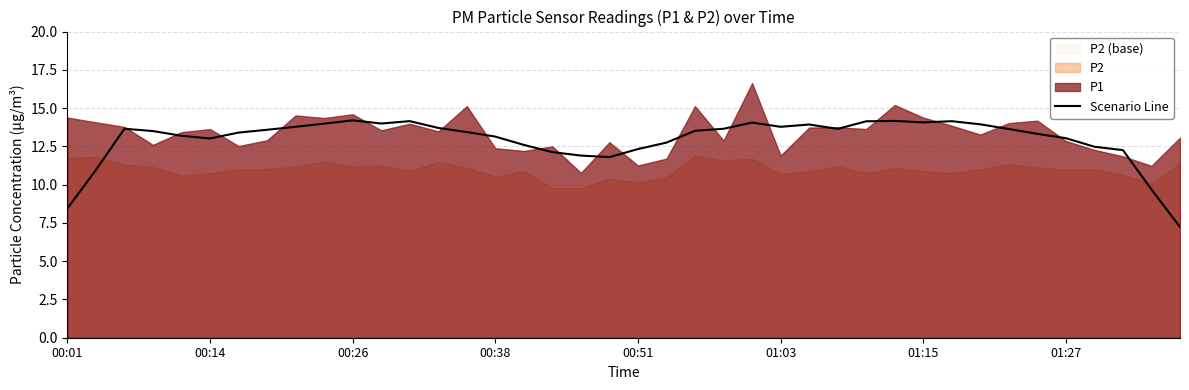

Does the chart have visible grid lines?

Yes